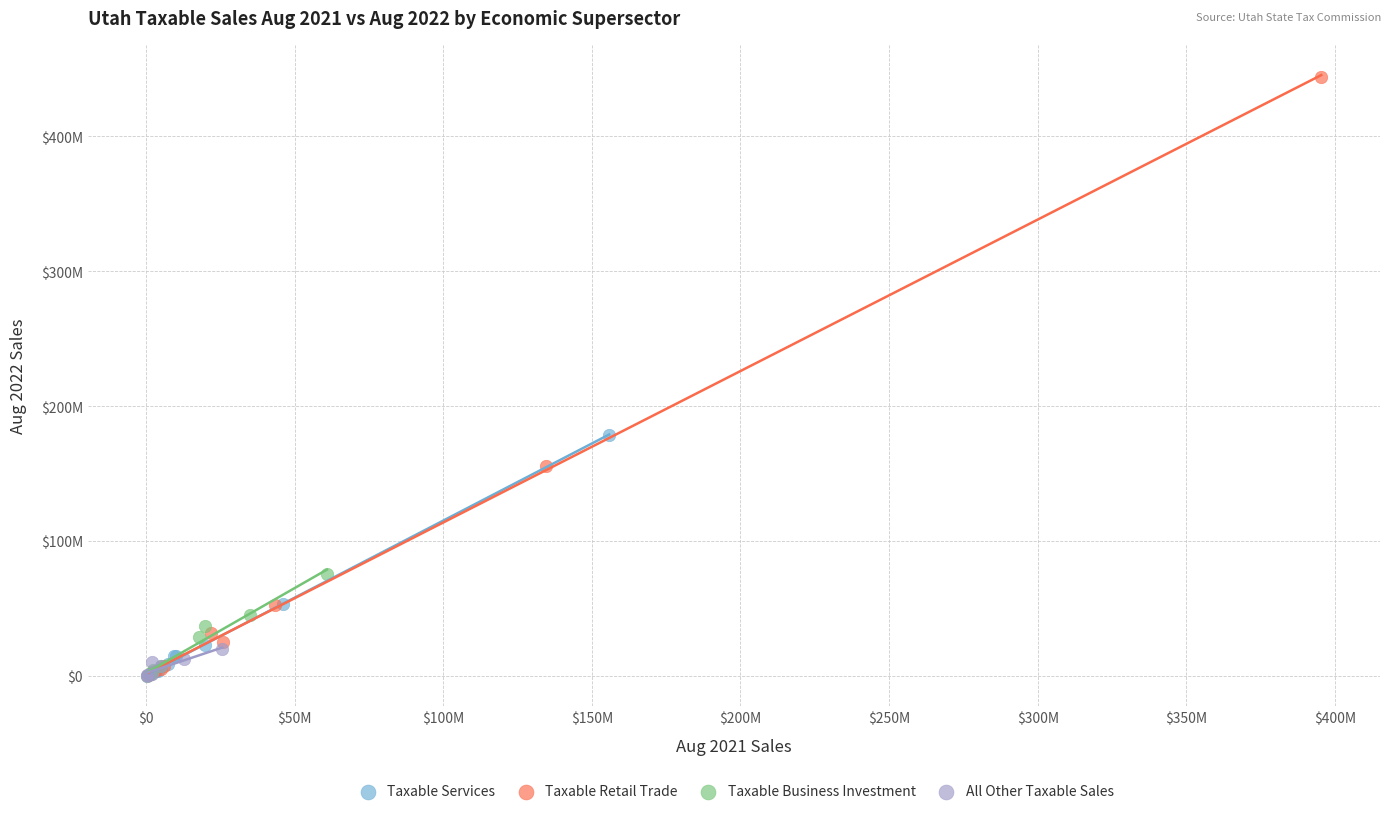

Which series has the widest spread of Y values?

Taxable Retail Trade